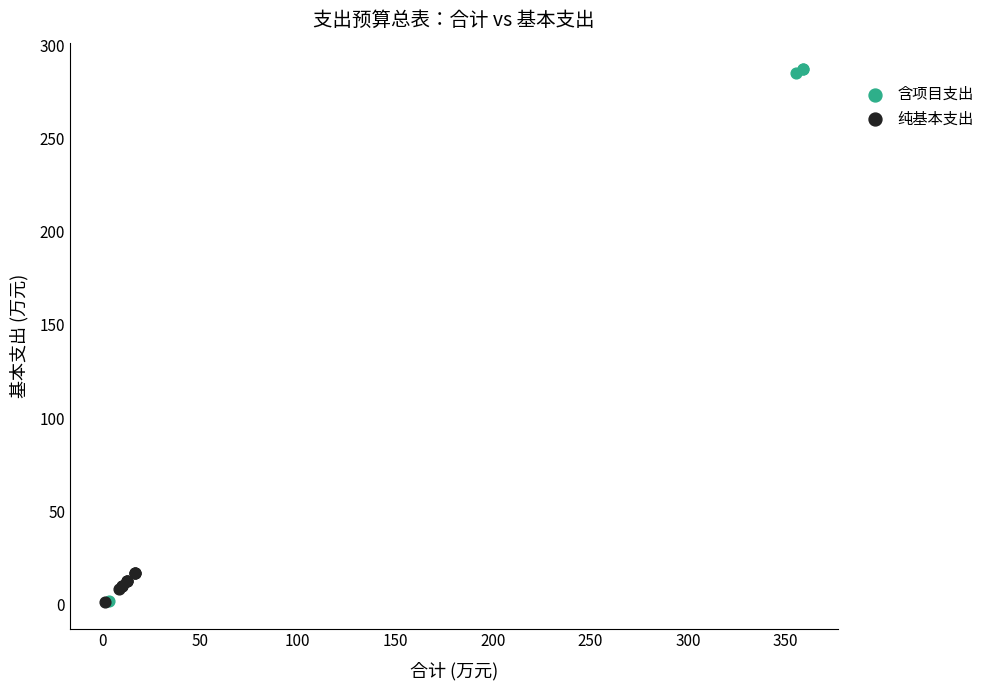

What are all the series names shown in the legend?

含项目支出, 纯基本支出